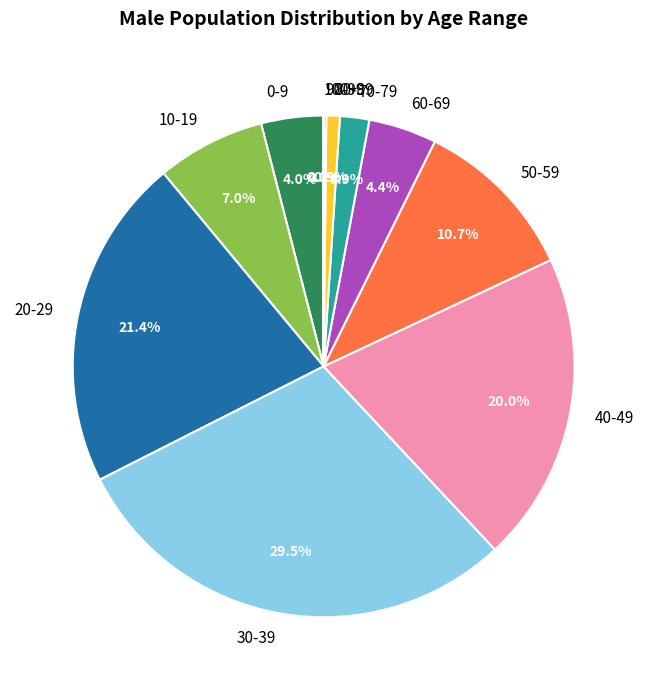

Is there a majority slice in this chart?

No